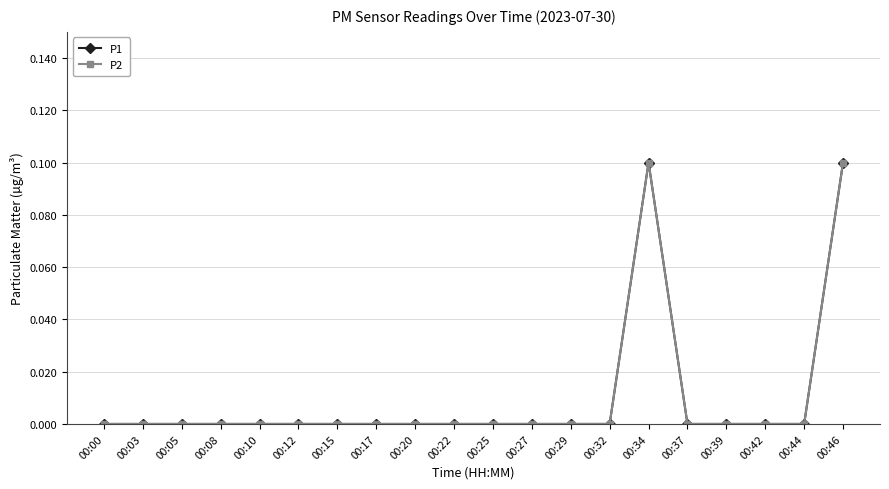

The P1 series shows -0.0 at 00:10. True or false?

False